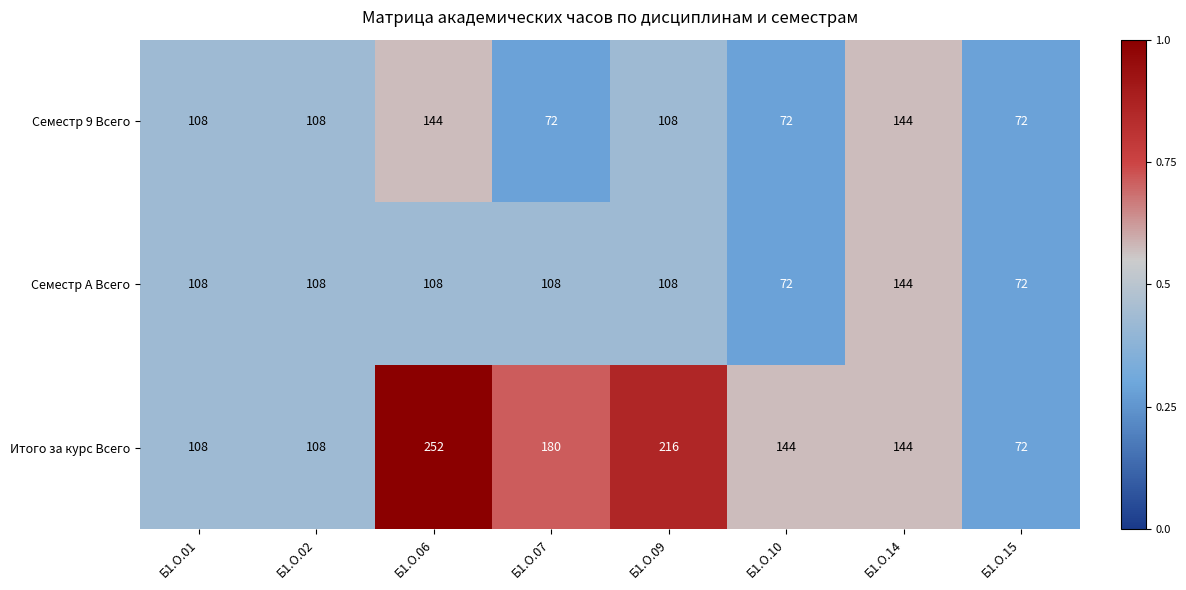

The value of Семестр A Всего at Б1.О.15 is 39. True or false?

False